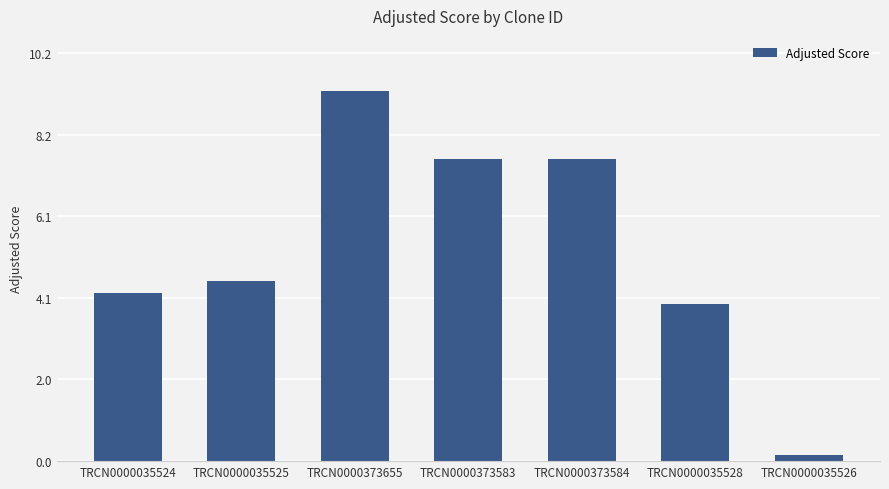

Reading left to right, list all the values displayed in this chart.

TRCN0000035524=4.2	TRCN0000035525=4.5	TRCN0000373655=9.2	TRCN0000373583=7.6	TRCN0000373584=7.6	TRCN0000035528=3.9	TRCN0000035526=0.2